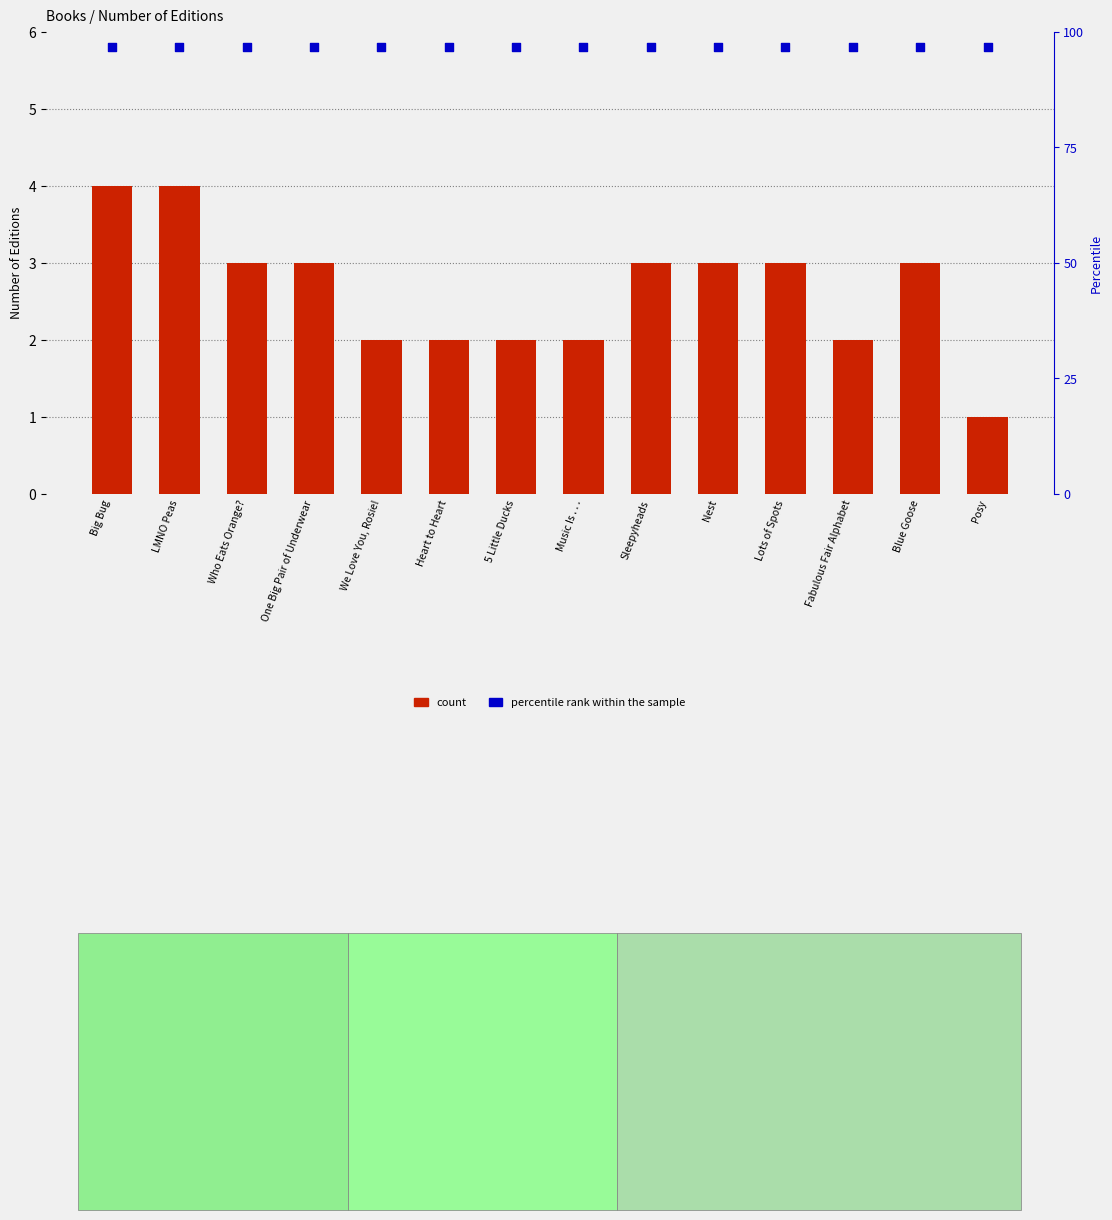

At which category is the sum across all series the highest?

Big Bug